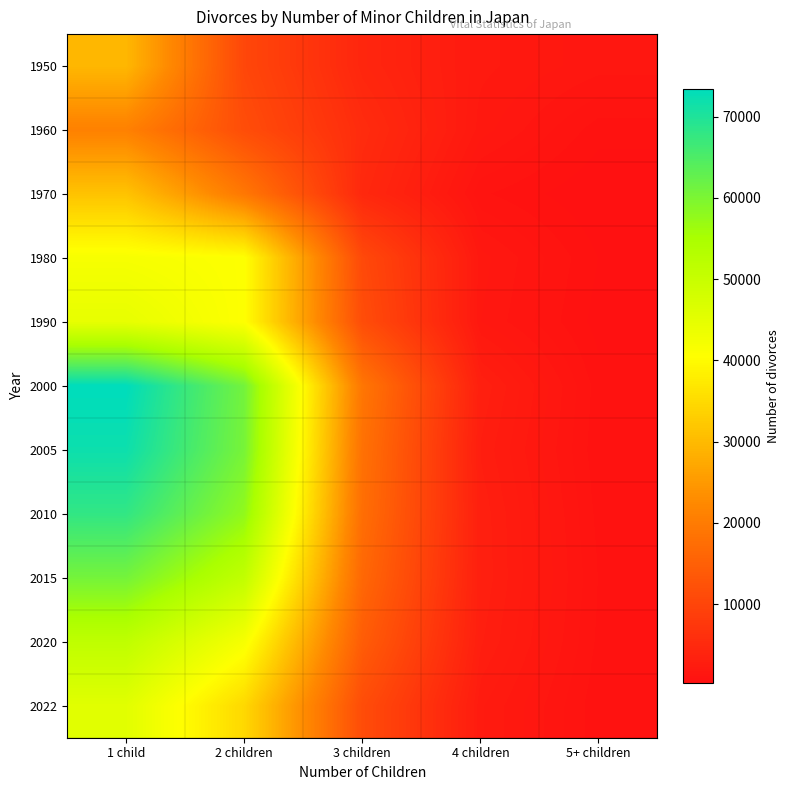

What is the greatest value displayed?

73405